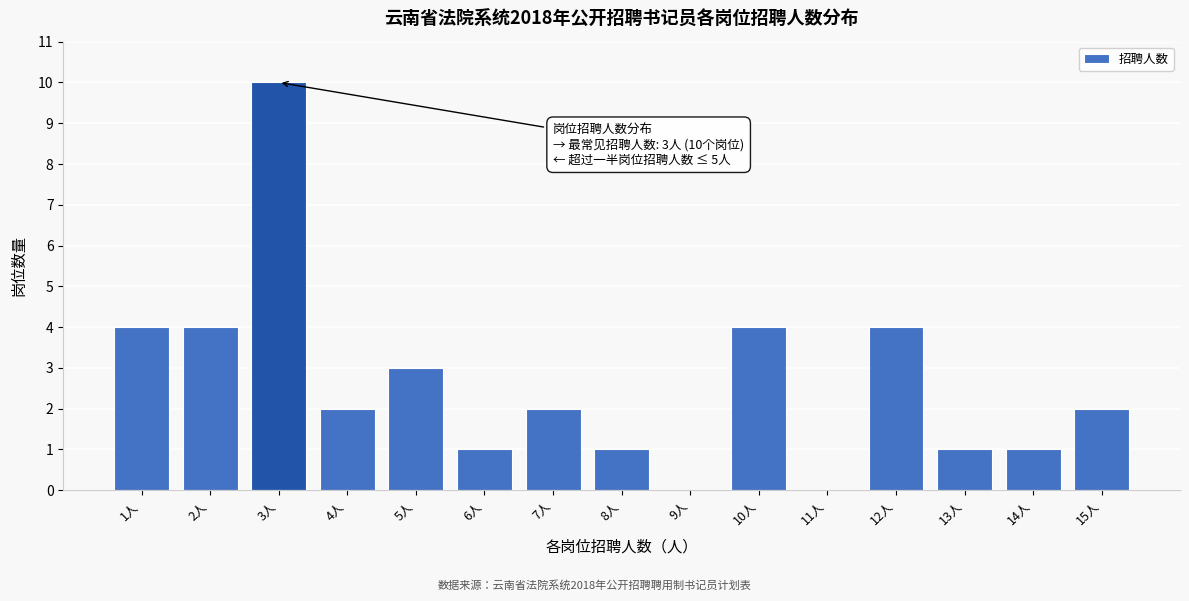

Reading left to right, list all the values displayed in this chart.

1人=4	2人=4	3人=10	4人=2	5人=3	6人=1	7人=2	8人=1	9人=0	10人=4	11人=0	12人=4	13人=1	14人=1	15人=2